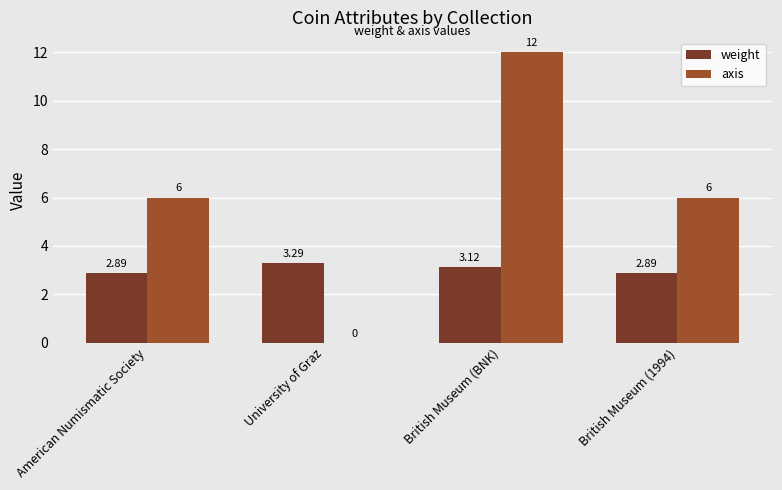

At which category is the sum across all series the highest?

British Museum (BNK)